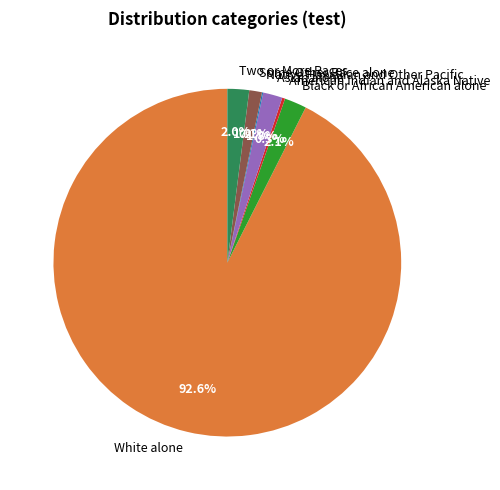

How much of the chart is everything except Black or African American alone?

97.9%